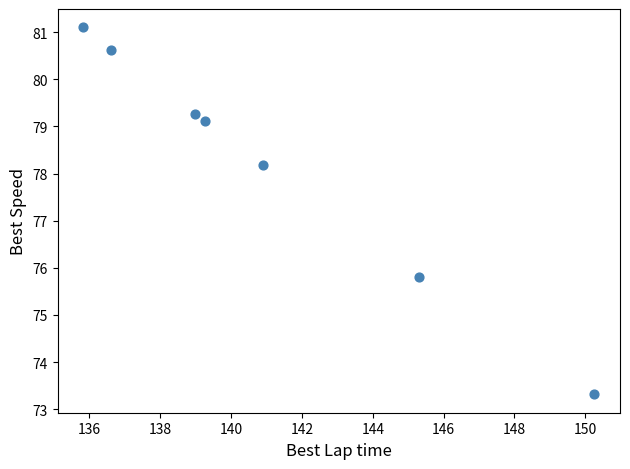

What is the range of Y values (max minus min)?

7.8